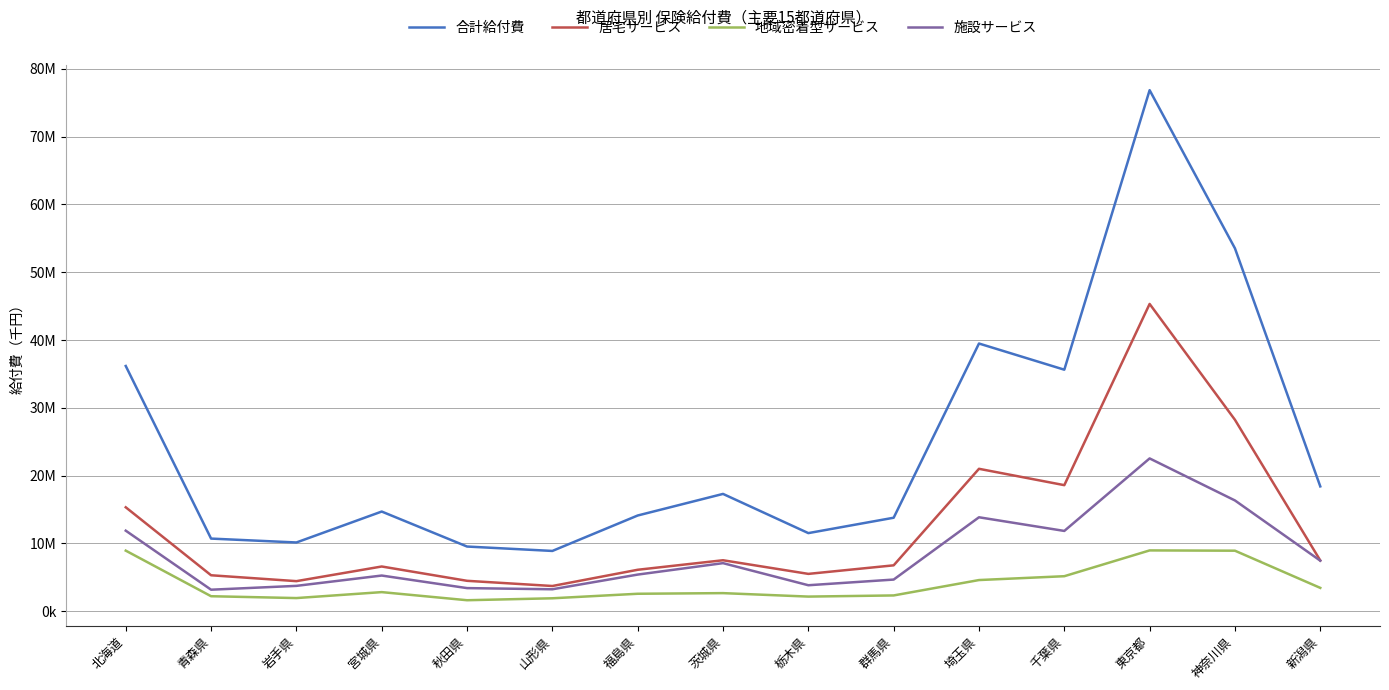

Reading left to right, transcribe all the data shown in this chart.

合計給付費: 北海道=36171352.3	青森県=10722698.4	岩手県=10149219.2	宮城県=14709766.0	秋田県=9550543.0	山形県=8900536.7	福島県=14126398.9	茨城県=17309645.3	栃木県=11530746.5	群馬県=13798064.4	埼玉県=39486693.1	千葉県=35626771.1	東京都=76844222.5	神奈川県=53519676.1	新潟県=18418632.9
居宅サービス: 北海道=15336893.5	青森県=5314496.8	岩手県=4447103.6	宮城県=6606773.1	秋田県=4496663.8	山形県=3731356.7	福島県=6124401.9	茨城県=7528477.4	栃木県=5517899.0	群馬県=6779159.1	埼玉県=21012855.5	千葉県=18600589.2	東京都=45322651.3	神奈川県=28238071.5	新潟県=7497805.4
地域密着型サービス: 北海道=8945679.7	青森県=2223276.7	岩手県=1951279.1	宮城県=2829023.3	秋田県=1633451.2	山形県=1919815.4	福島県=2586600.7	茨城県=2680262.5	栃木県=2169593.5	群馬県=2339110.6	埼玉県=4608280.6	千葉県=5175275.1	東京都=8977999.5	神奈川県=8936513.4	新潟県=3454074.0
施設サービス: 北海道=11888779.1	青森県=3184924.9	岩手県=3750836.5	宮城県=5273969.5	秋田県=3420428.0	山形県=3249364.5	福島県=5415396.2	茨城県=7100905.5	栃木県=3843254.0	群馬県=4679794.7	埼玉県=13865557.0	千葉県=11850906.8	東京都=22543571.7	神奈川県=16345091.2	新潟県=7466753.5